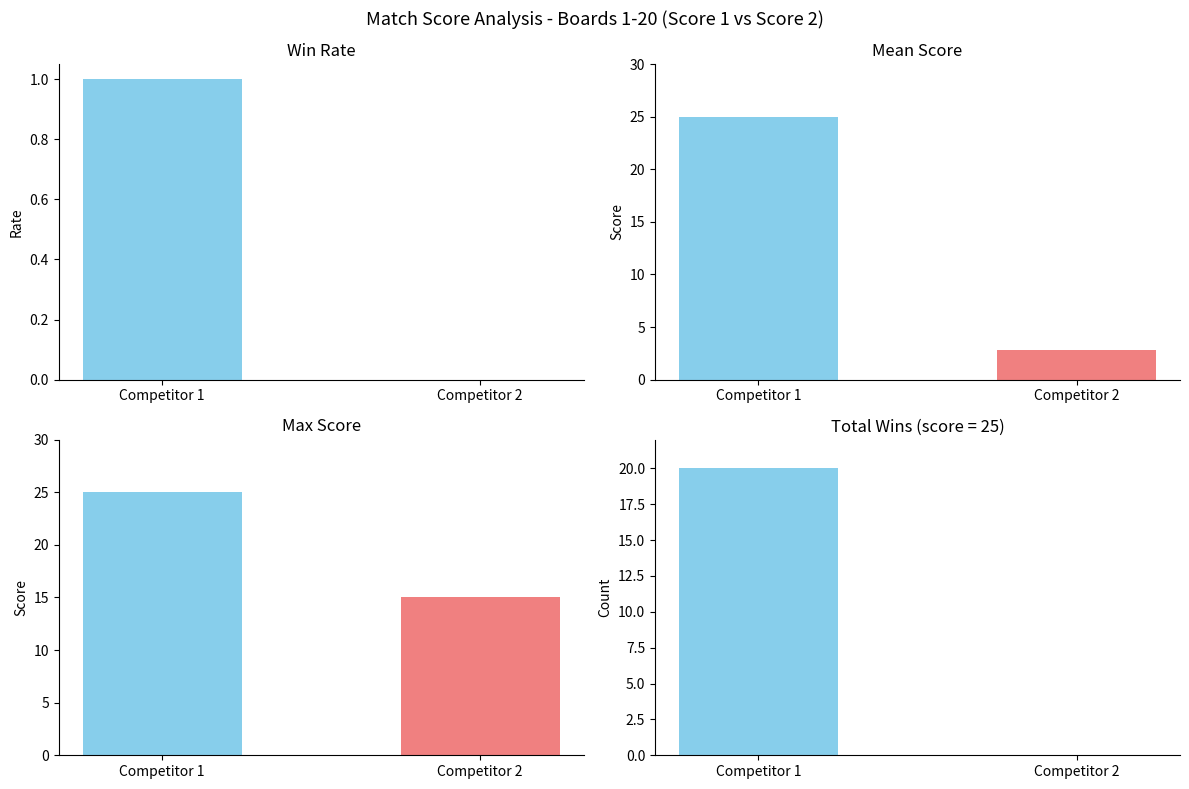

What is the sum of all Score 1 values?

500